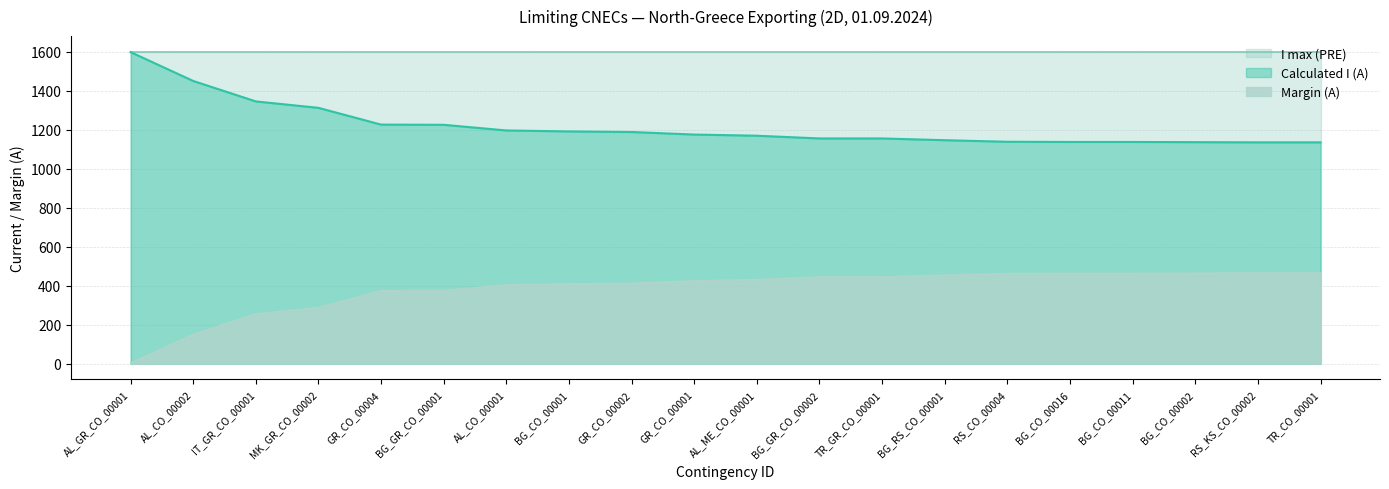

How many series are shown in this chart?

3